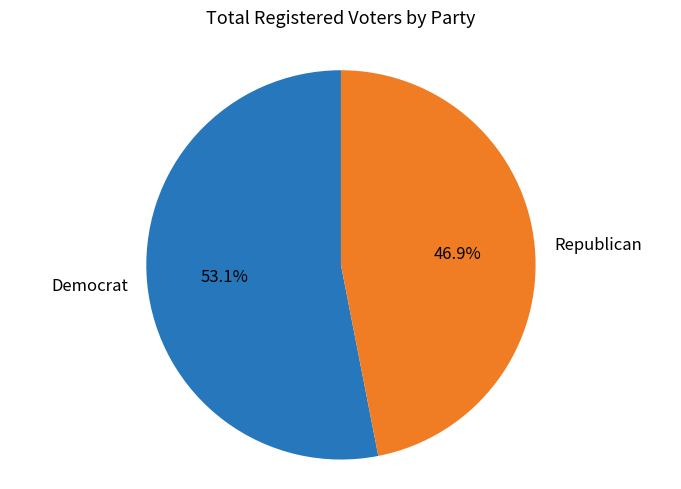

Which slice is the smallest?

Republican